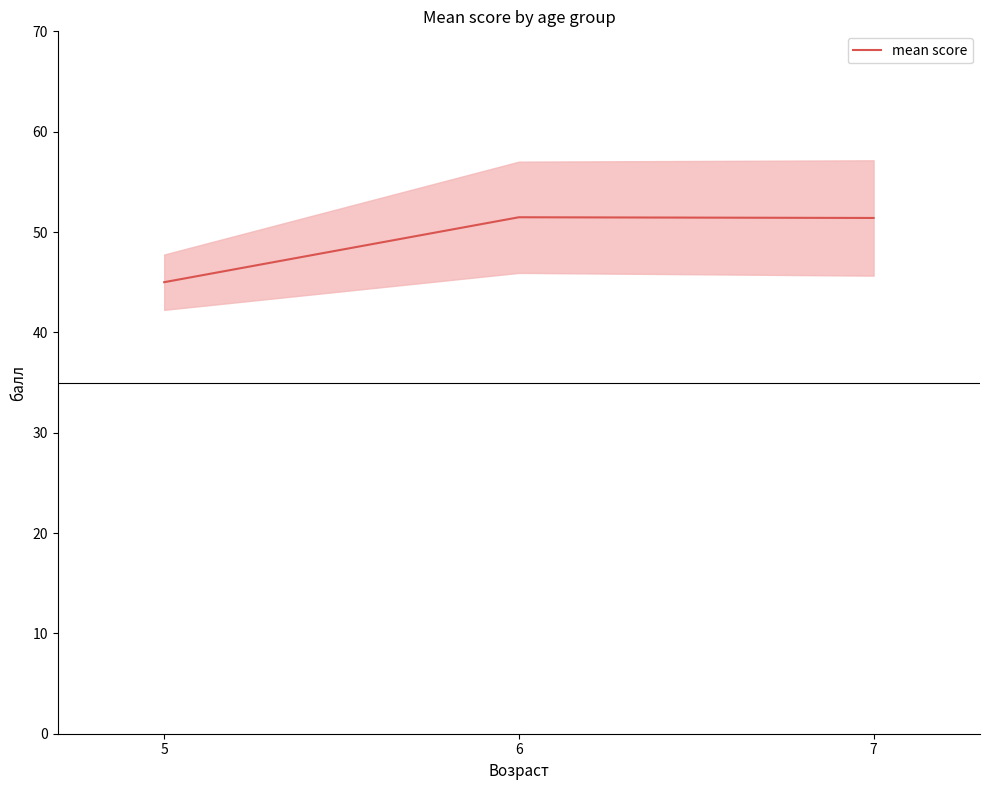

Which label corresponds to the smallest value in the chart?

5